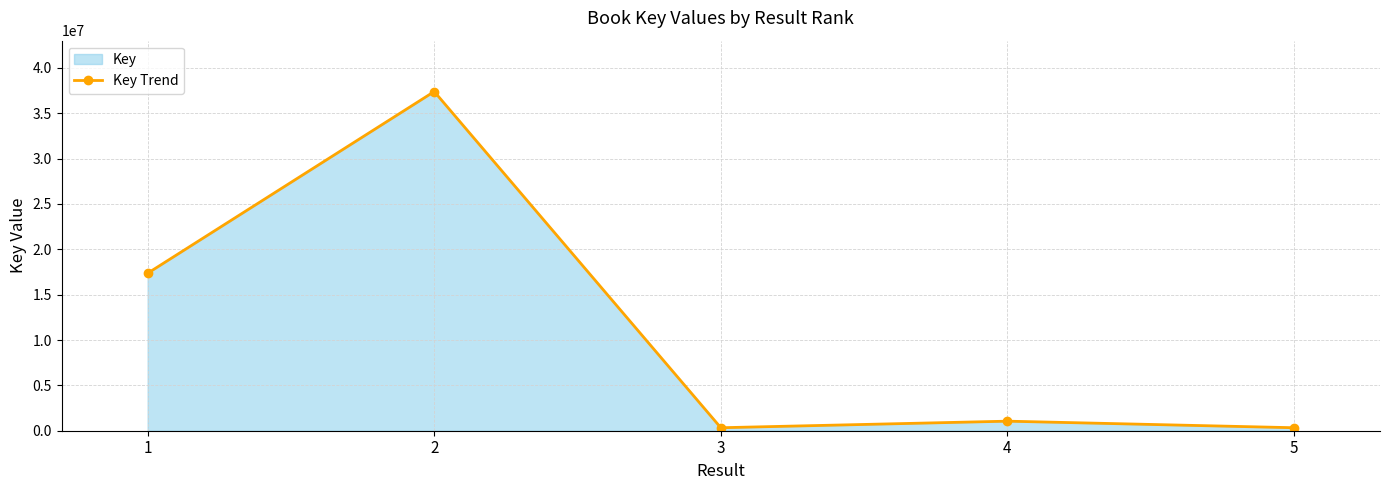

How many lines are shown in the chart?

1